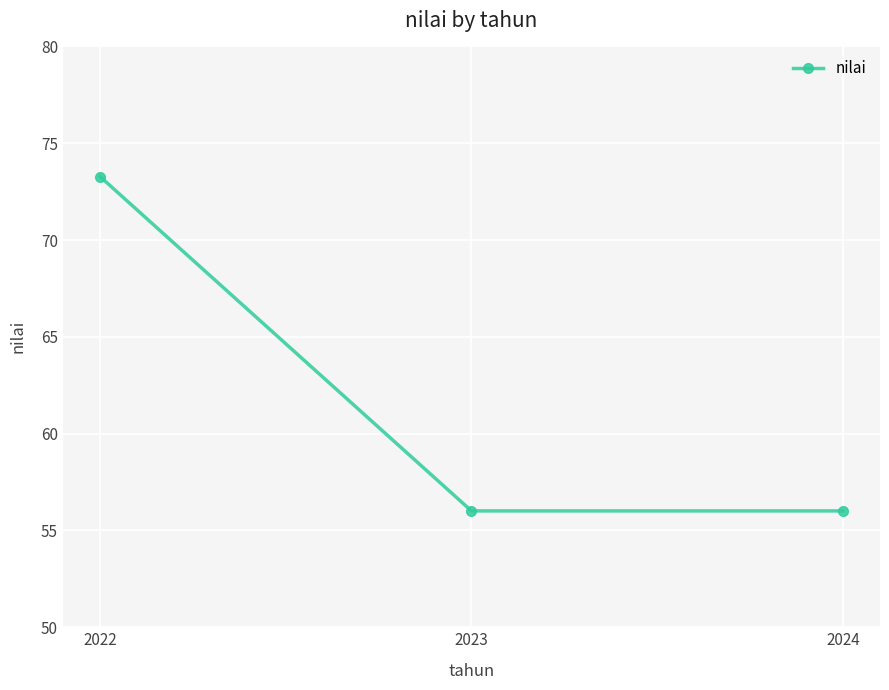

Approximately how many times larger is the value at 2022 compared to 2023?

1.3